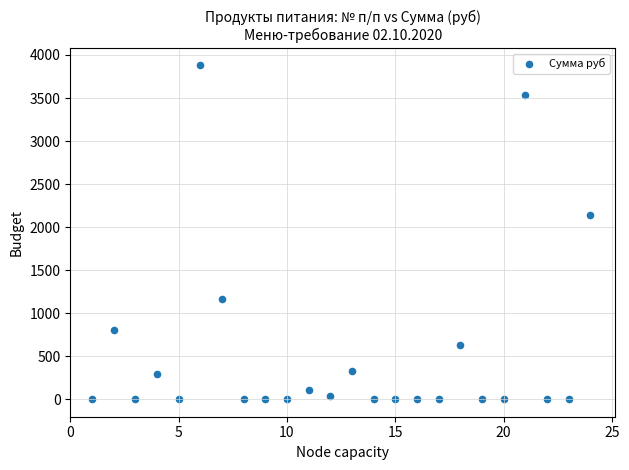

What is the range of Y values (max minus min)?

3884.2